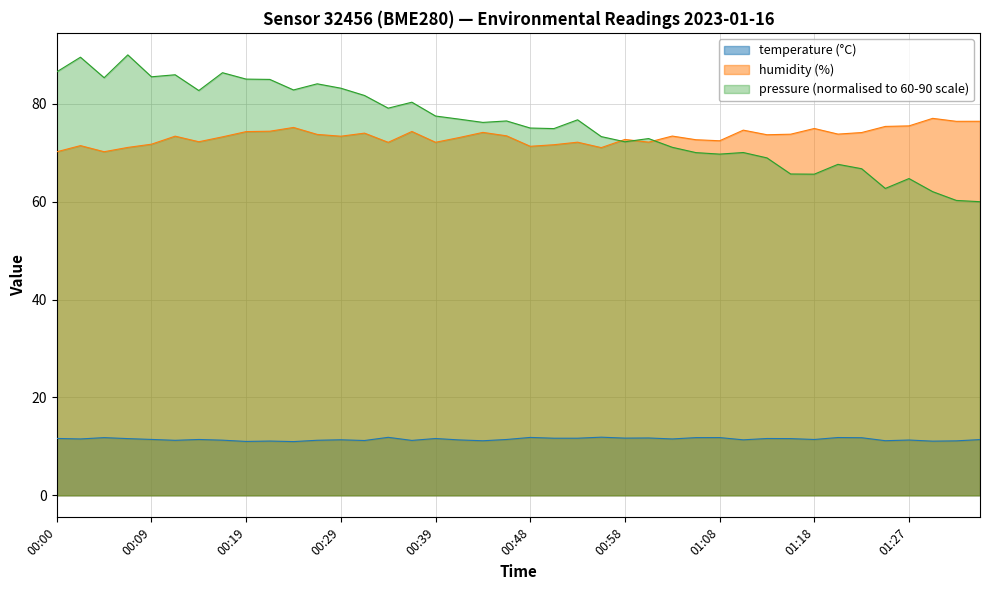

Rank the categories by temperature value from lowest to highest.

00:24, 00:19, 01:30, 00:22, 01:32, 00:43, 01:25, 00:31, 00:36, 00:12, 00:26, 00:17, 01:27, 00:41, 01:10, 00:29, 01:35, 00:14, 00:46, 01:18, 00:09, 00:02, 01:03, 00:07, 01:15, 00:39, 01:13, 00:00, 00:51, 00:53, 00:58, 01:01, 01:22, 00:05, 01:05, 01:08, 01:20, 00:48, 00:34, 00:56